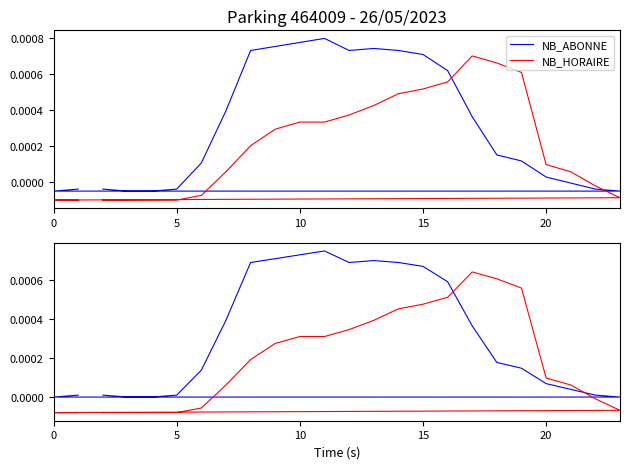

Where is NB_ABONNE nearest to the value 0?

5